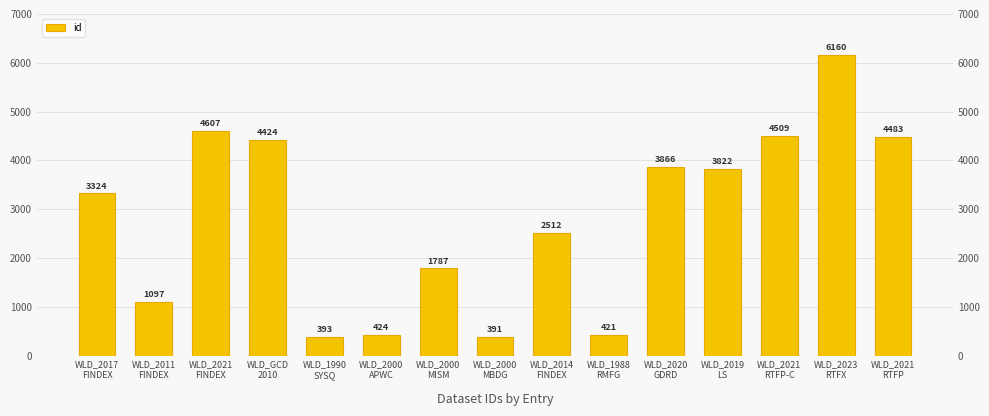

How many data points are above 3324?

7